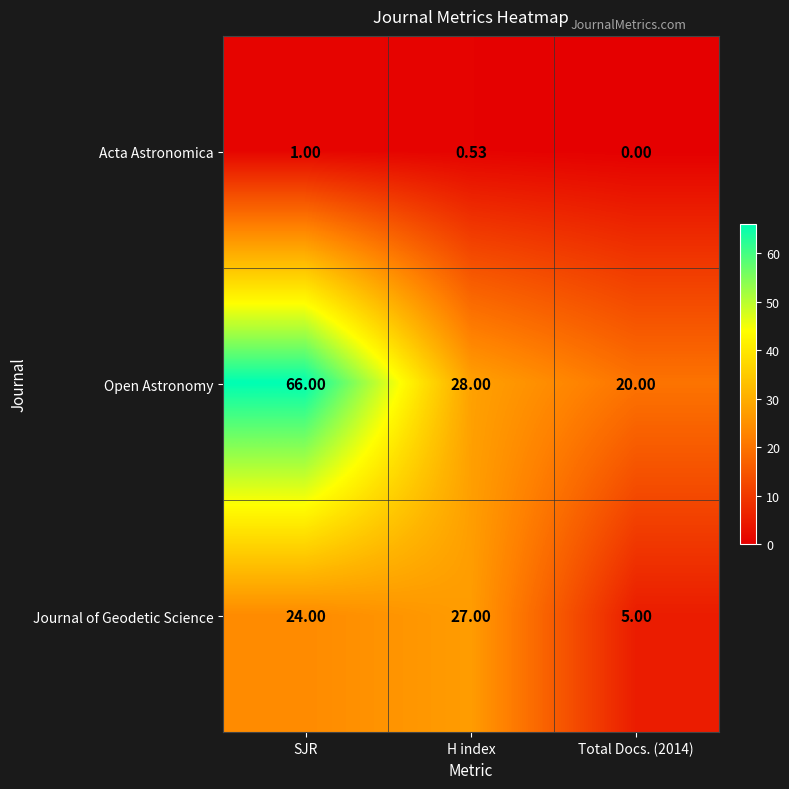

Count the number of categories in the chart.

3